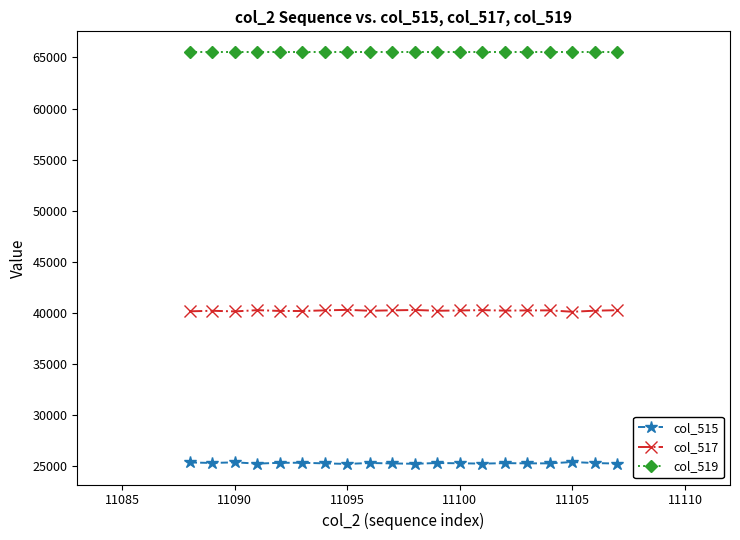

Which series has the largest total across all categories?

col_519